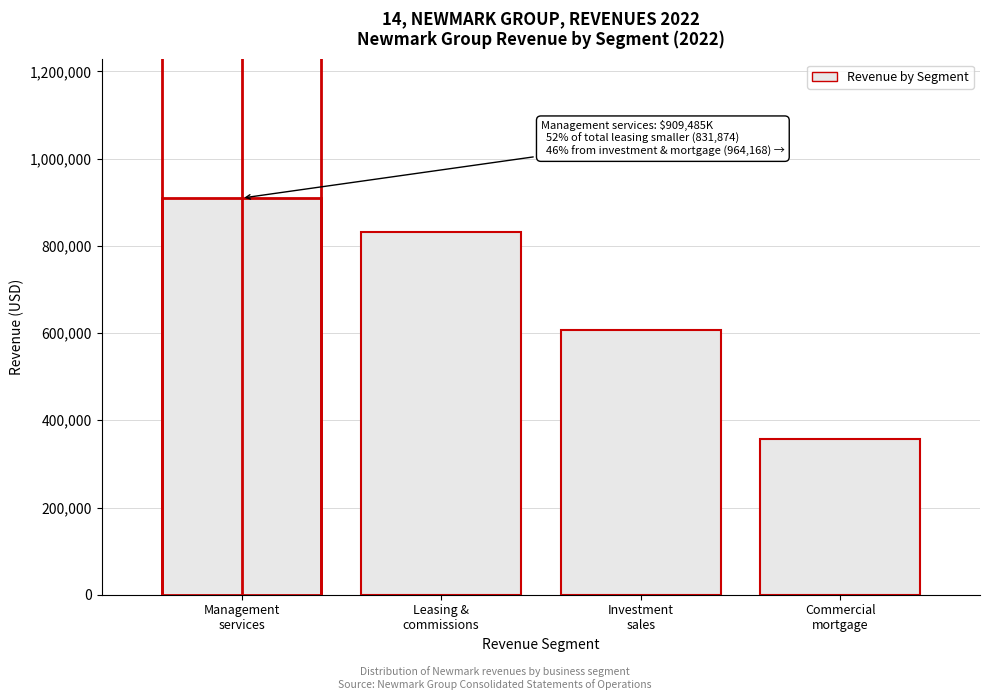

Reading left to right, list all the values displayed in this chart.

909485	831874	606416	357752